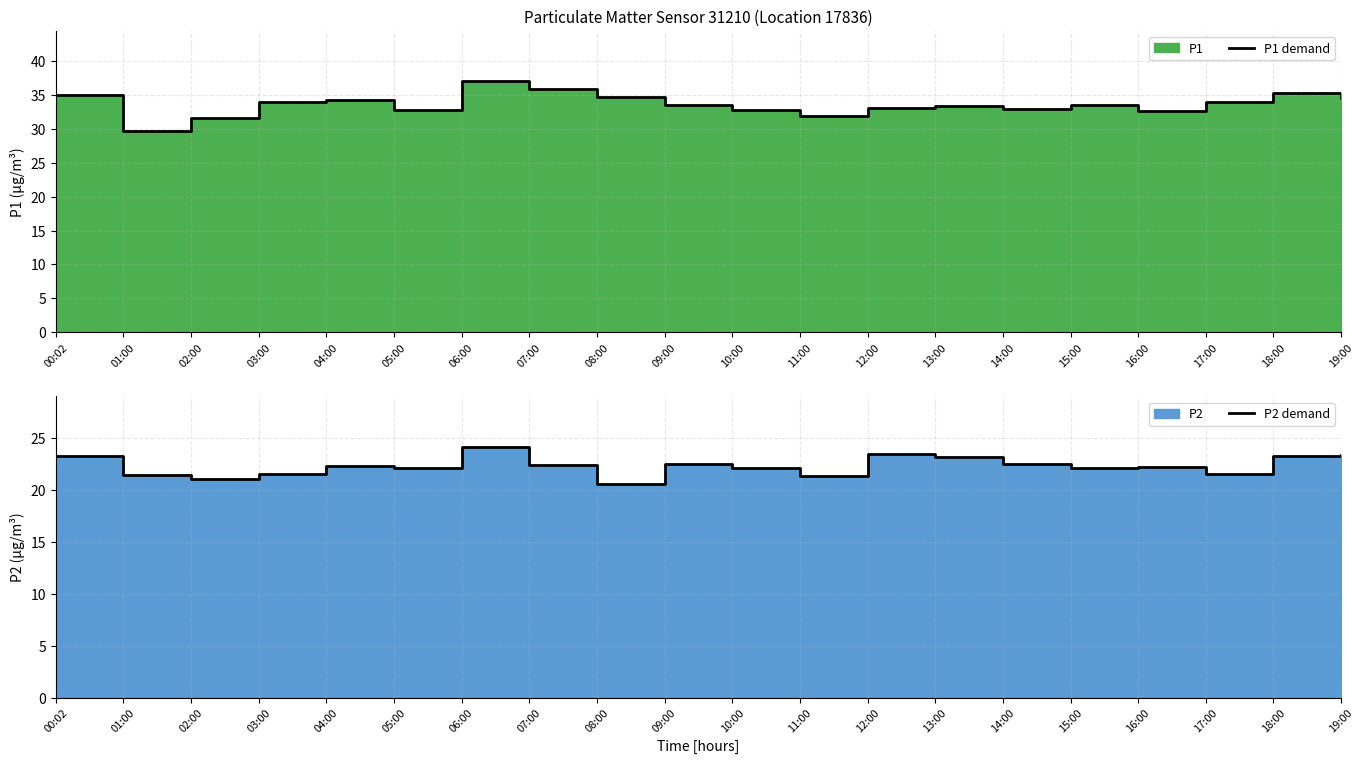

How many lines are shown in the chart?

2